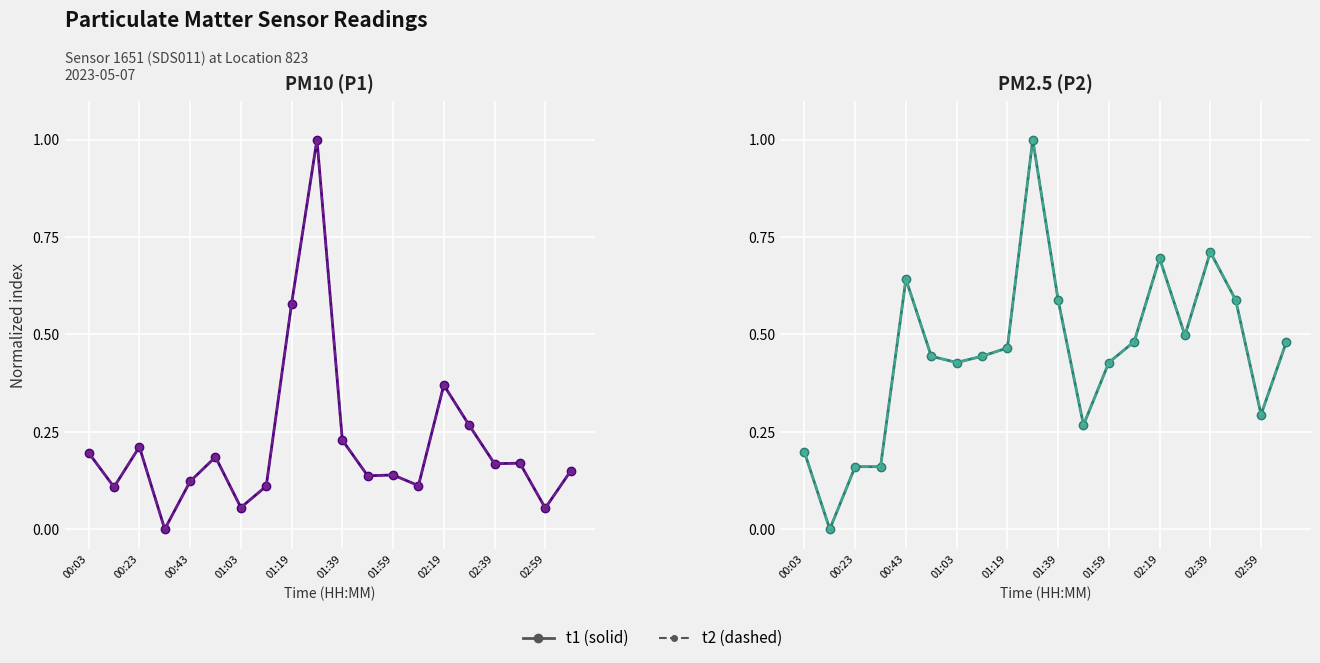

Between 00:23 and 01:03, which is larger?

00:23